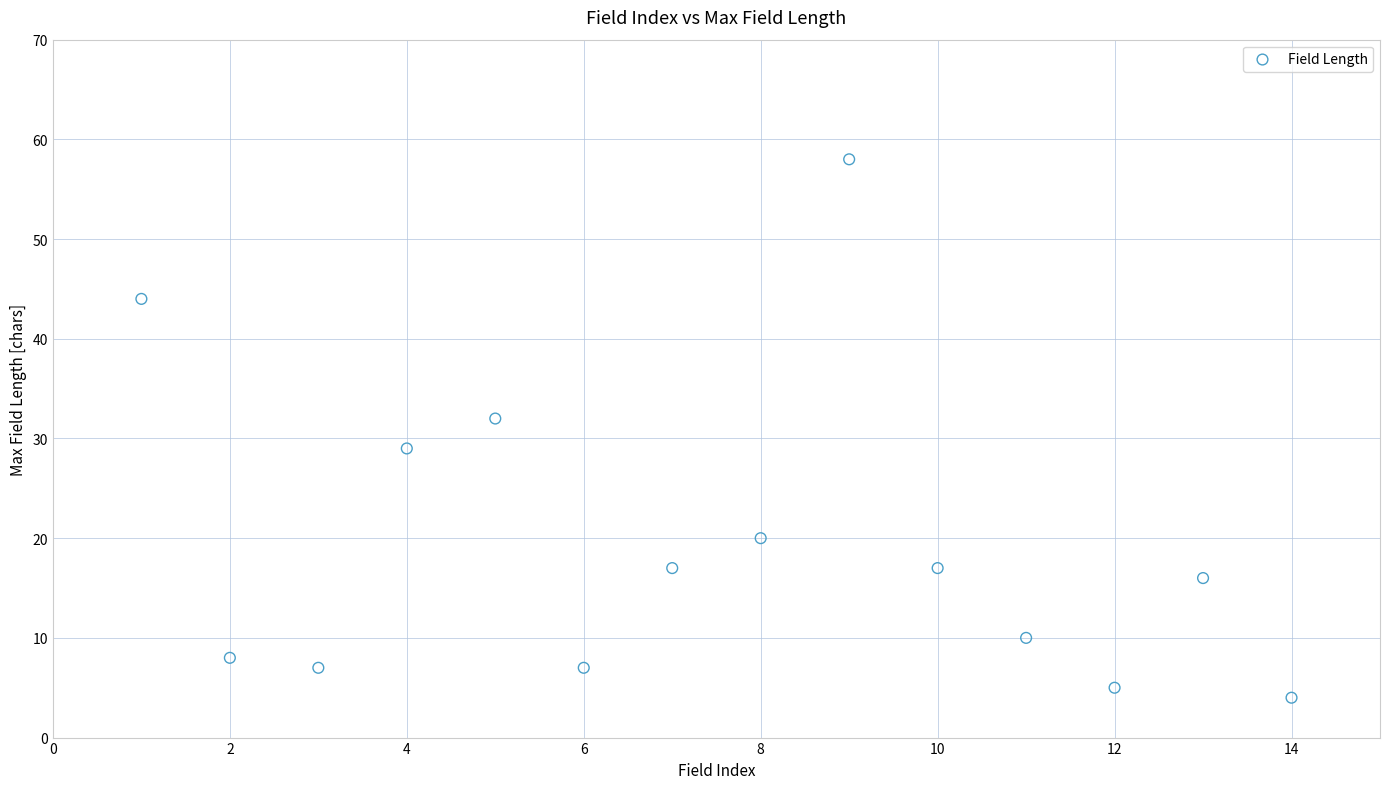

What Y value in the scatter plot is closest to 31?

32